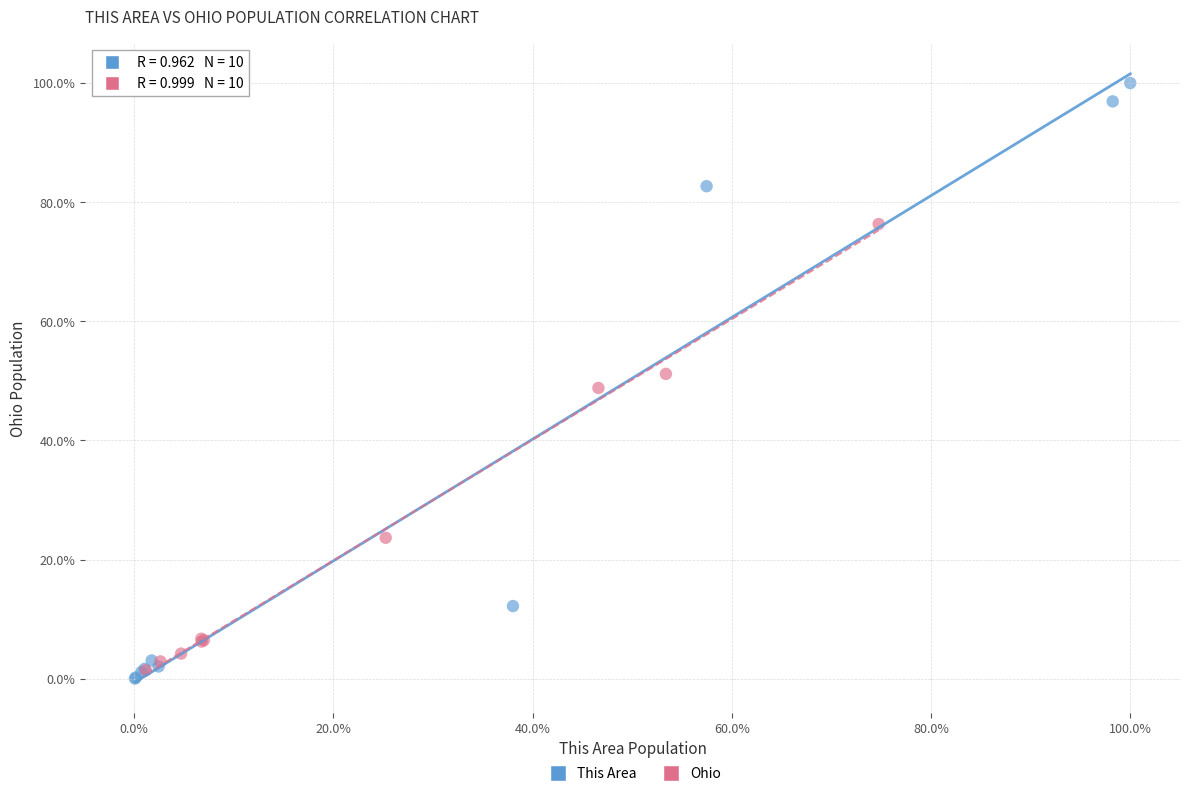

Which series has the largest Y range (max minus min)?

This Area